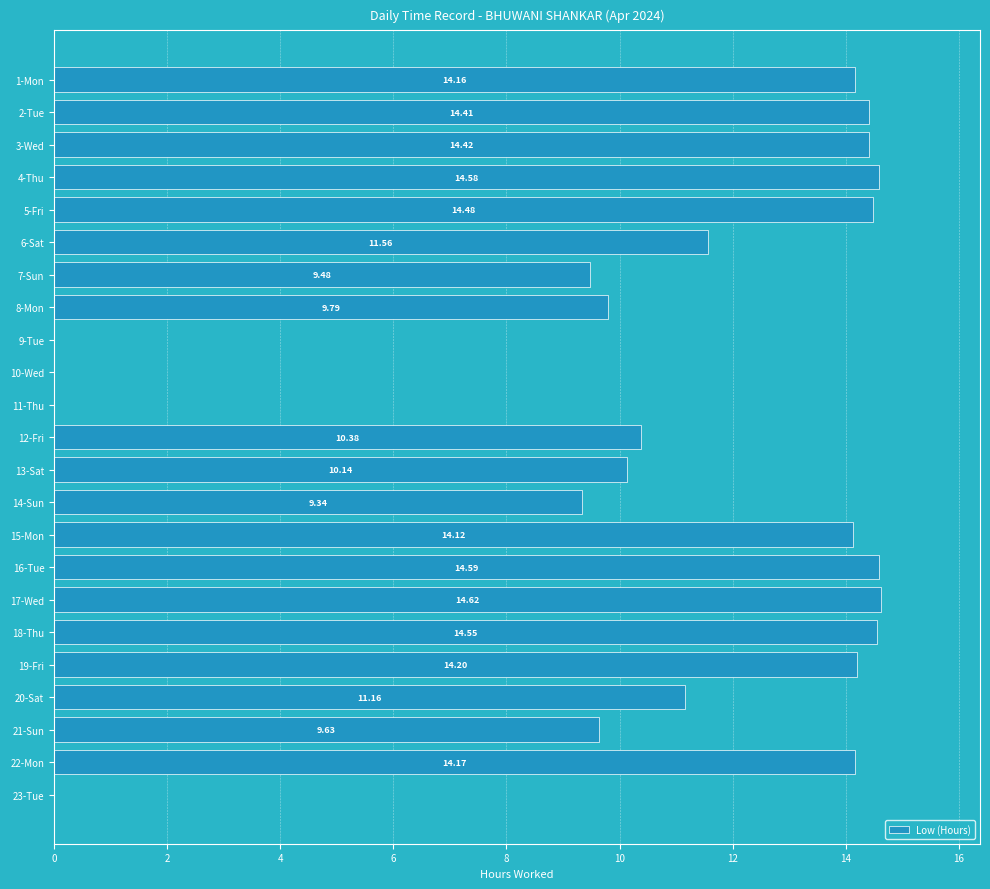

What is the sum of all values?

239.8